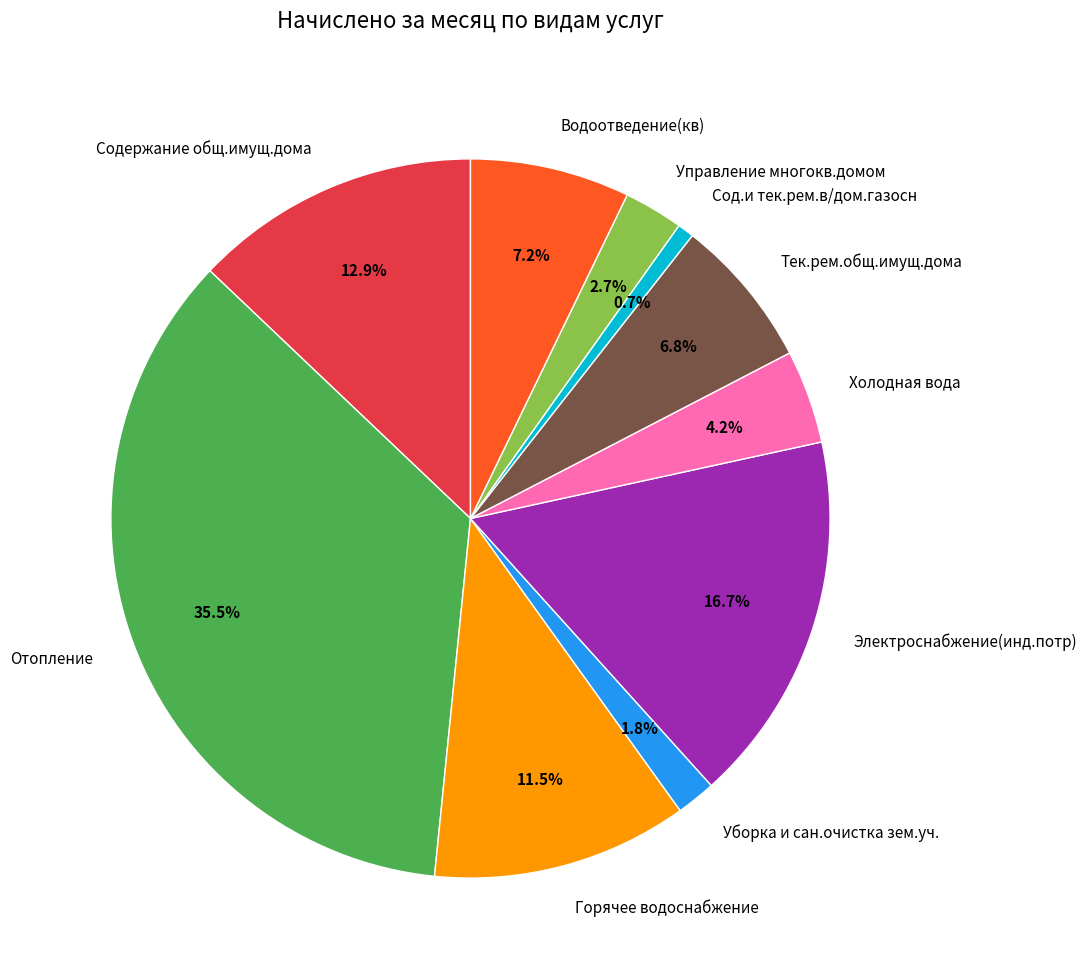

The Тек.рем.общ.имущ.дома slice represents 7% of the pie. True or false?

True